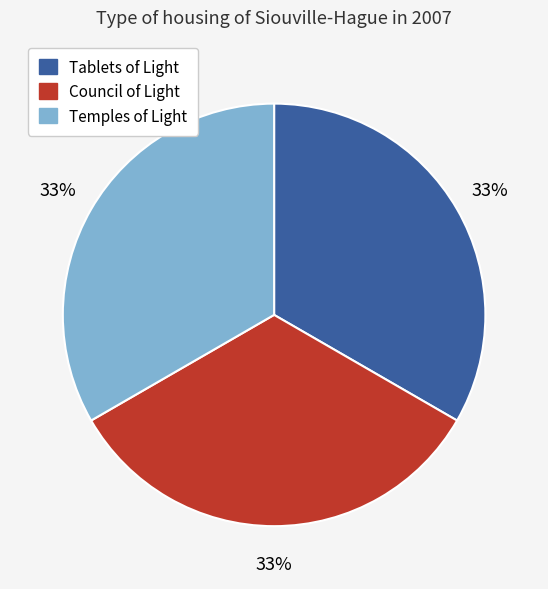

To the nearest percent, what portion does Tablets of Light represent?

33%